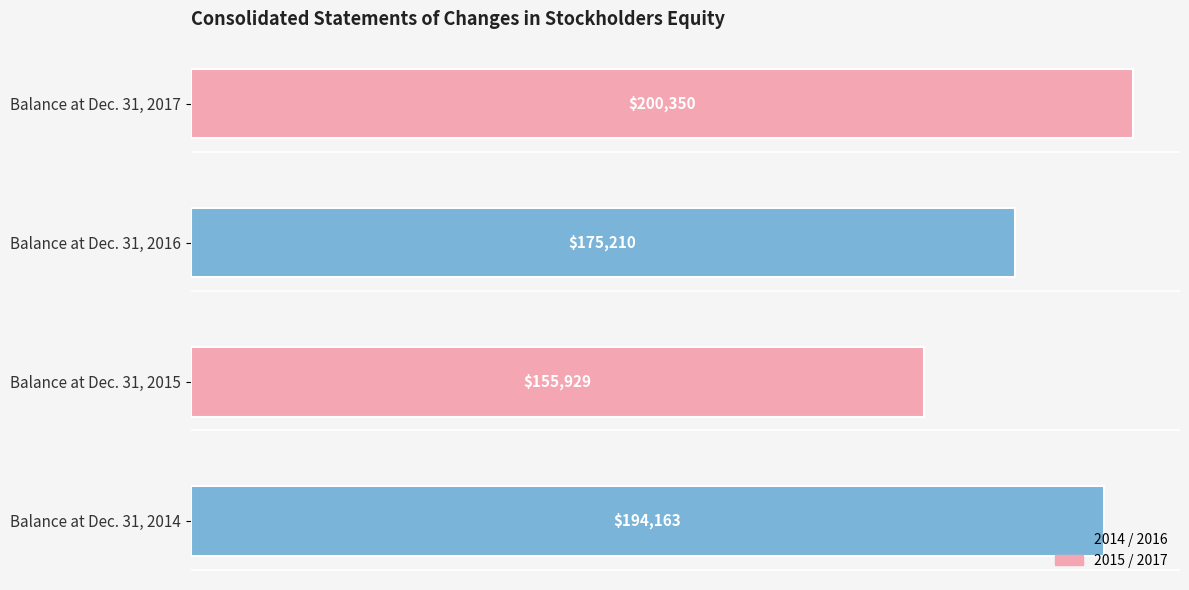

Are the bars horizontal?

Yes